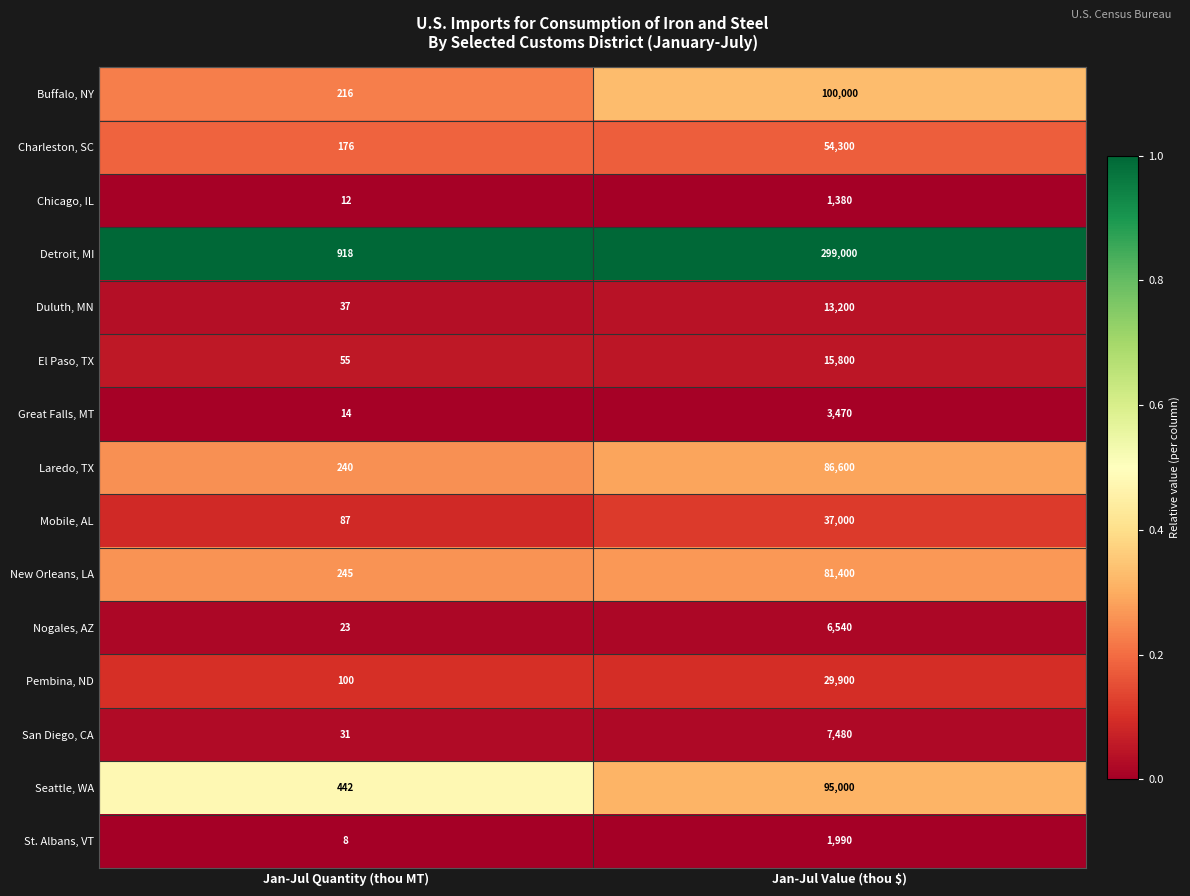

Which series changed the most between Jan-Jul Quantity (thou MT) and Jan-Jul Value (thou $)?

Detroit, MI